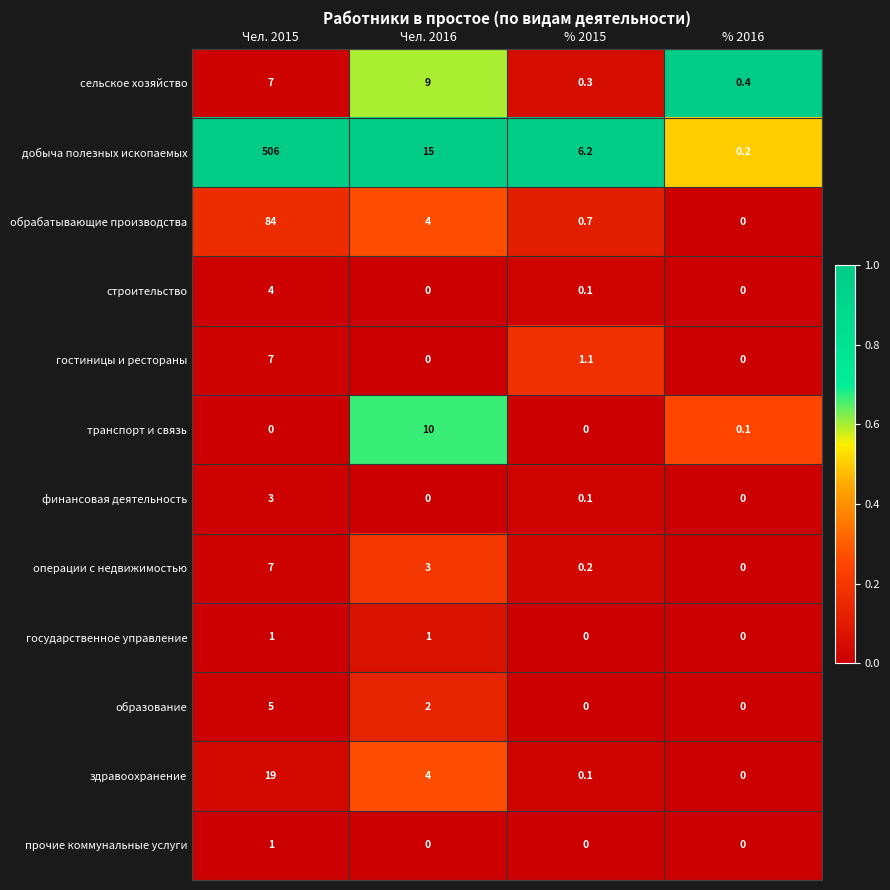

What is the sum of the сельское хозяйство values at Чел. 2016 and Чел. 2015?

16.0